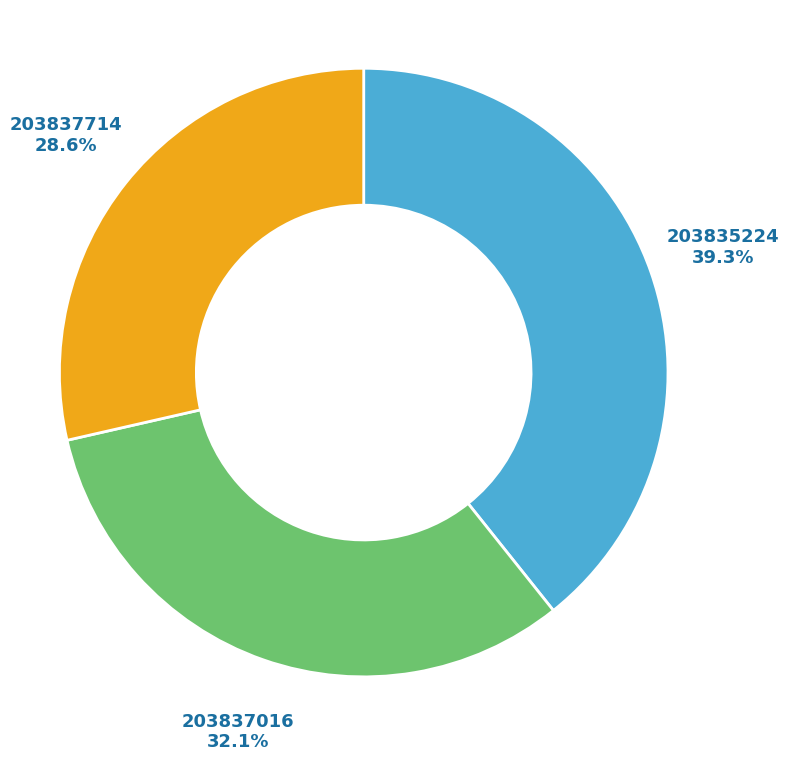

Does 203837714 represent more than half of the total?

No